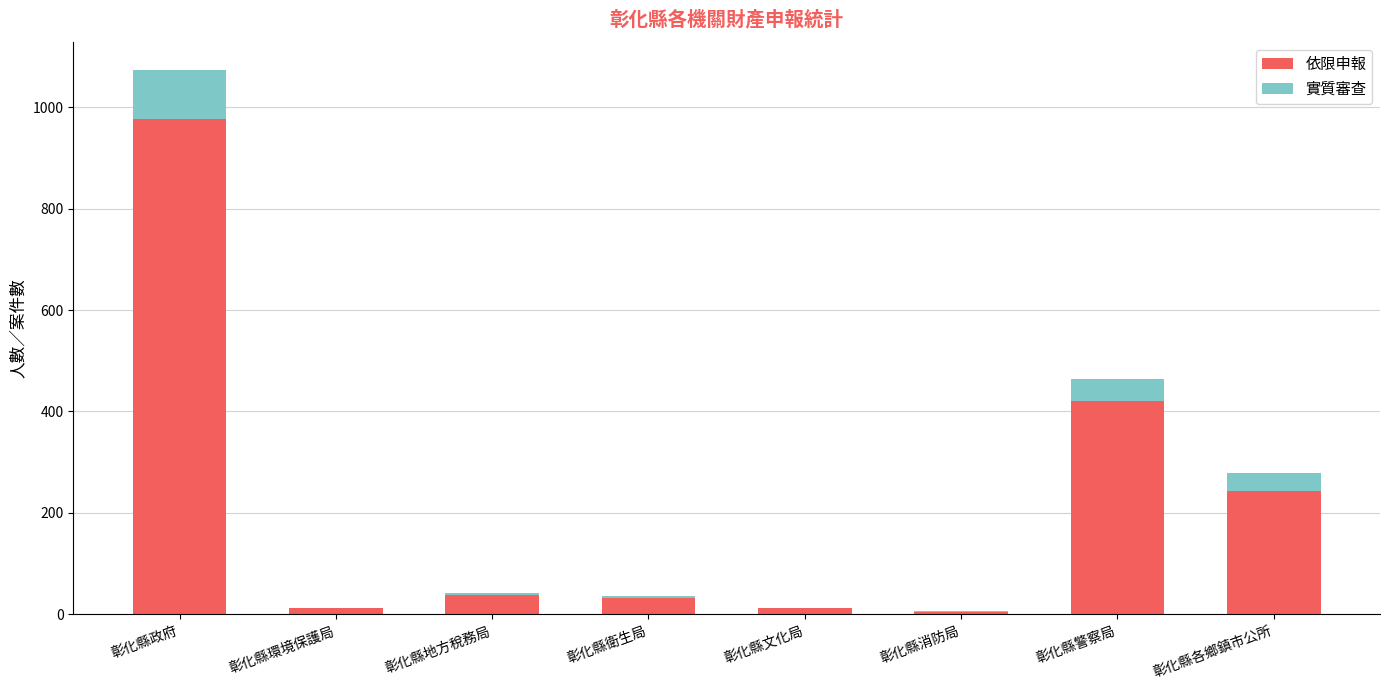

What are all the series names shown in the legend?

依限申報, 實質審查